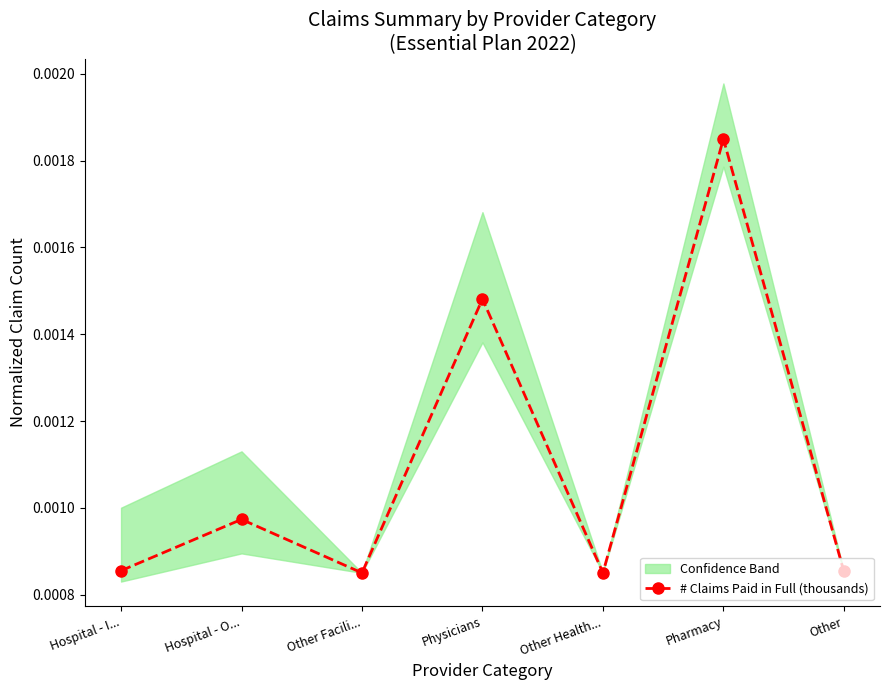

Which has a higher value, Hospital - O... or Other Health...?

Hospital - O...